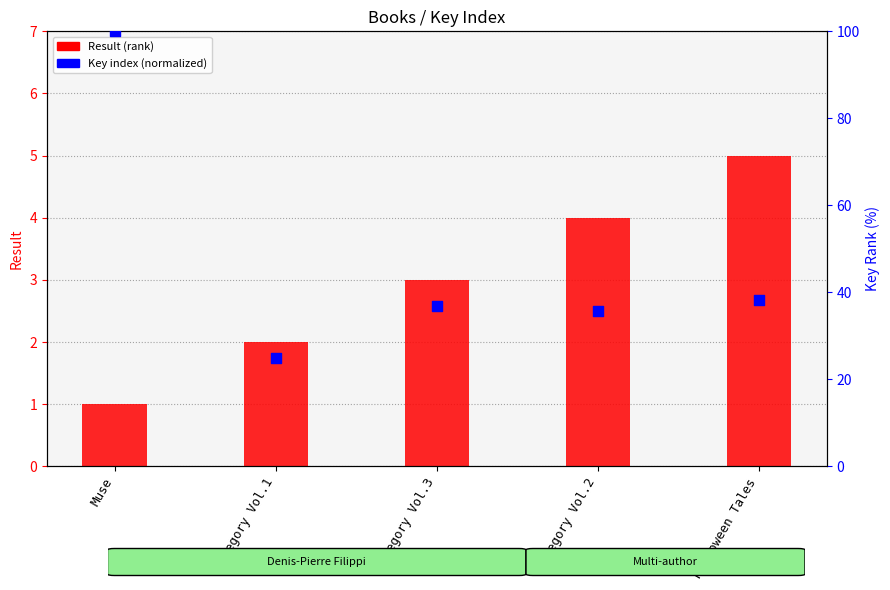

What are all the series names shown in the legend?

Result (rank), Key index (normalized)